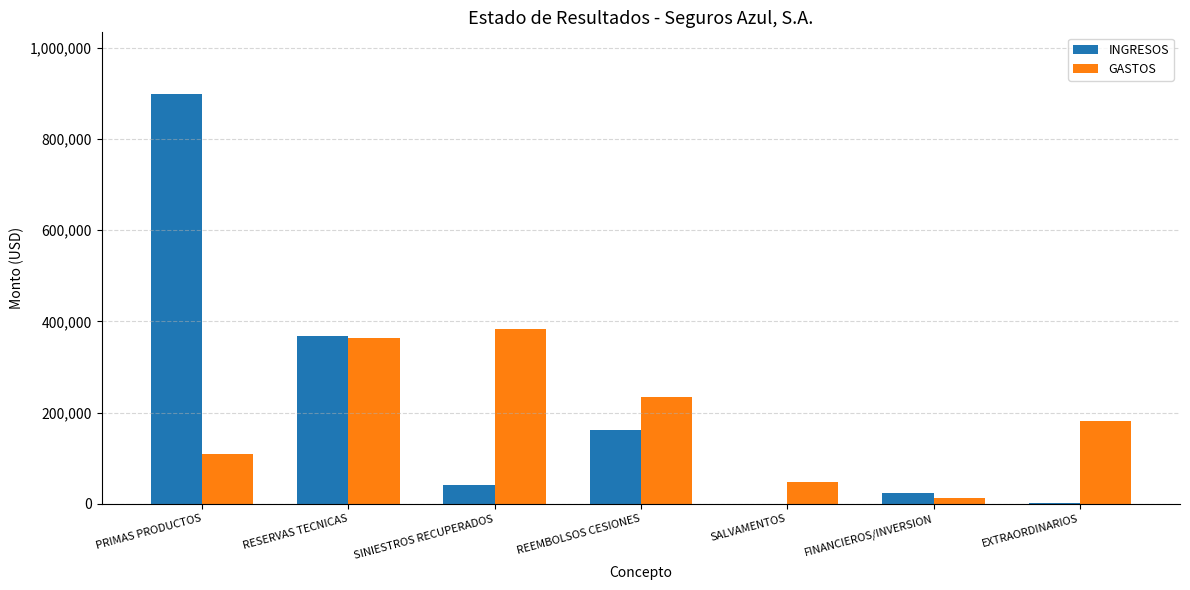

How many series are shown in this chart?

2